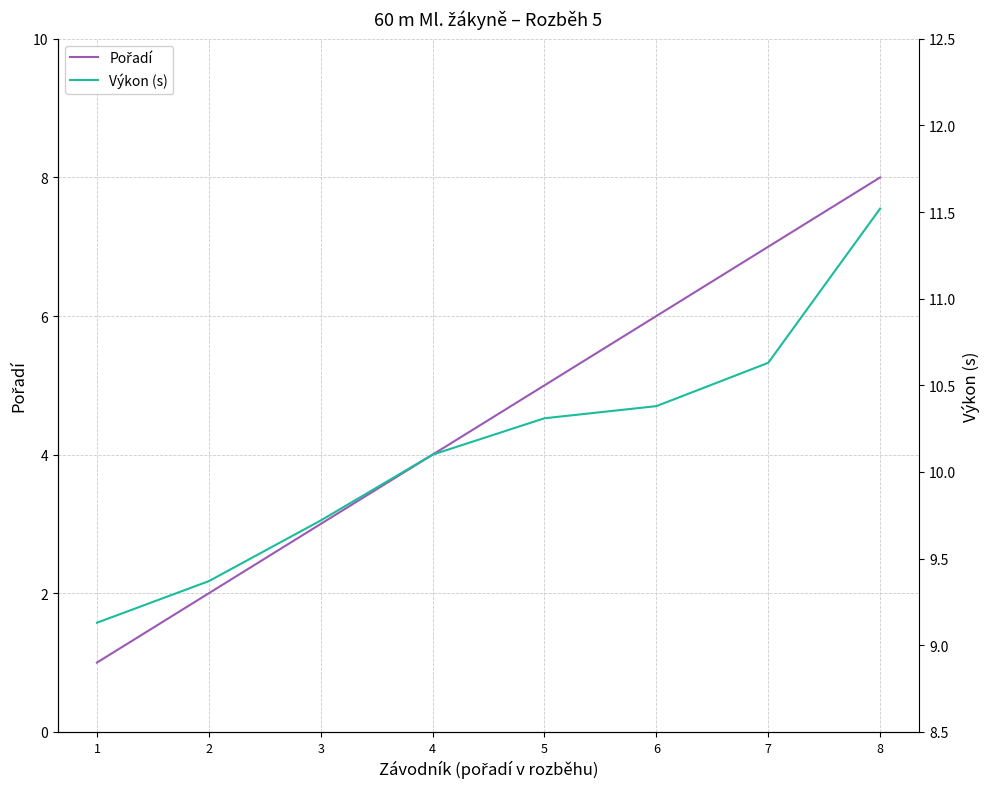

Does the chart have visible grid lines?

Yes